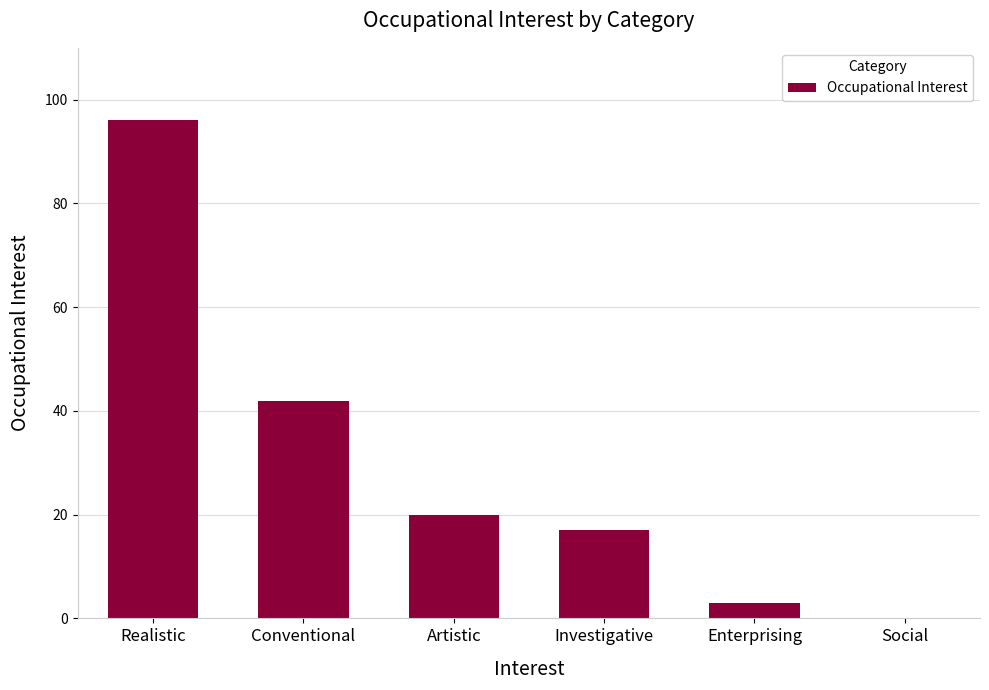

What is the sum of the values at Investigative and Social?

17